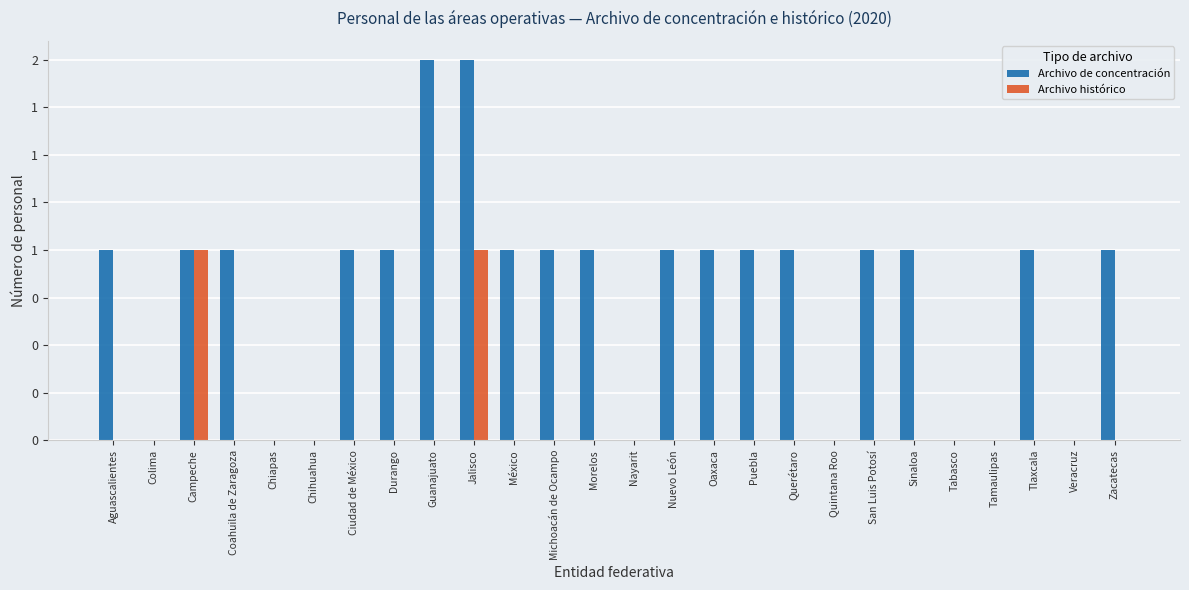

Are the bars horizontal?

No